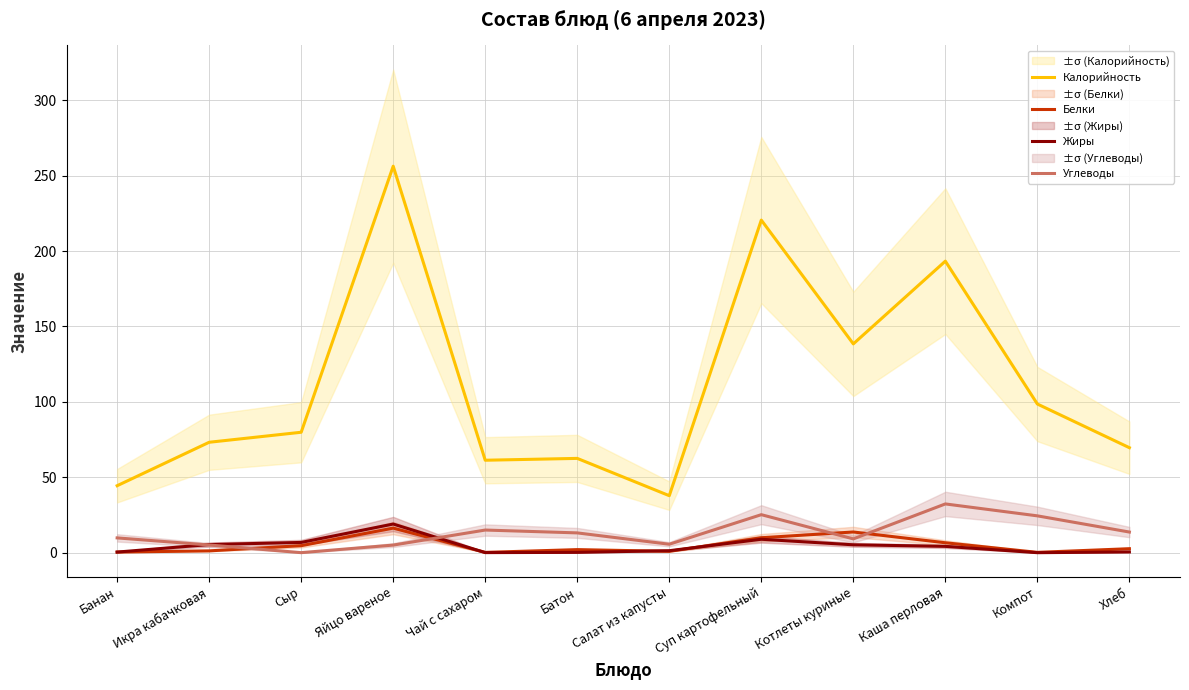

At which label is Углеводы closest to 16?

Чай с сахаром